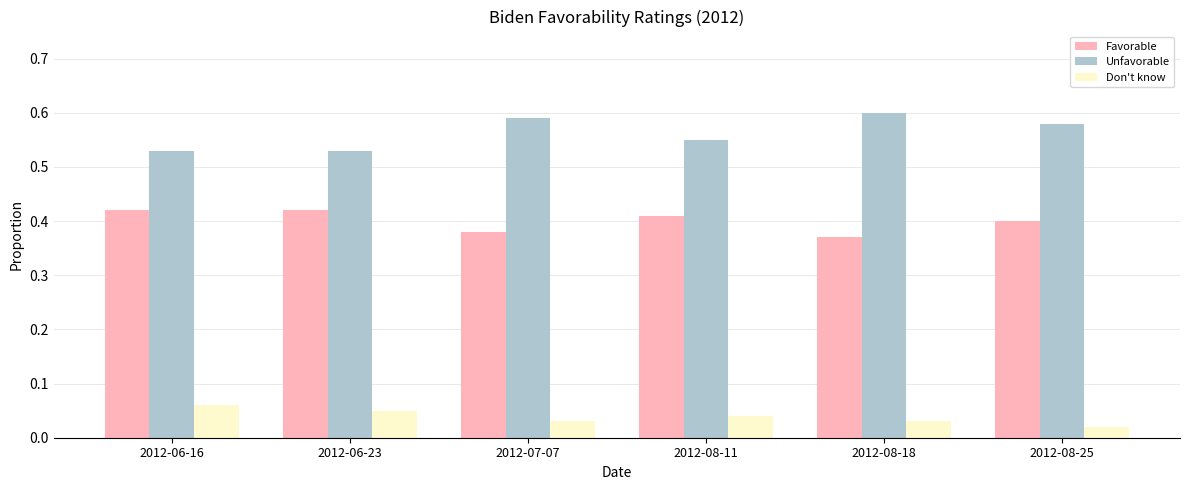

What is the sum of the Unfavorable values at 2012-08-25 and 2012-06-23?

1.1